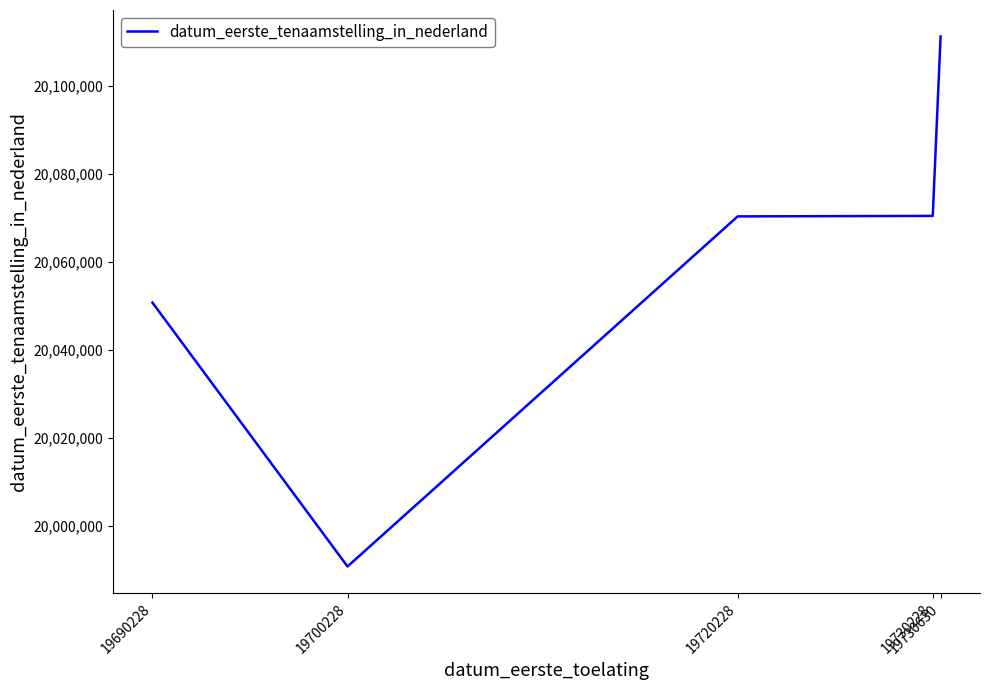

Where is the first local minimum?

19700228